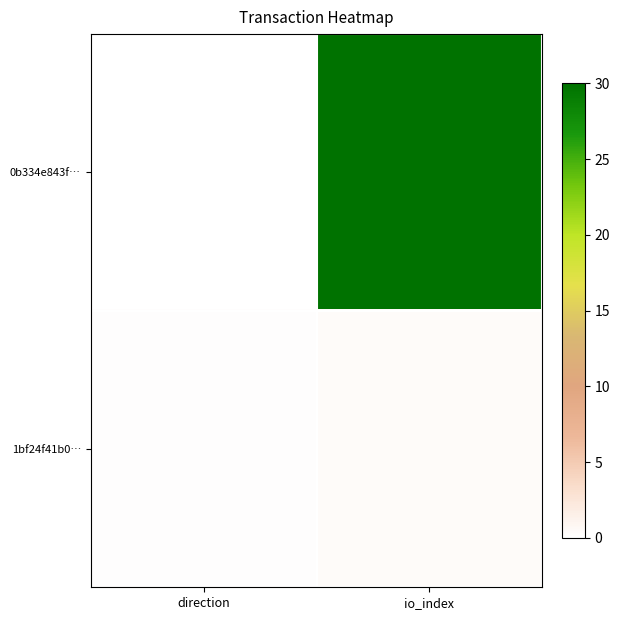

At how many categories does at least one series exceed 9?

1